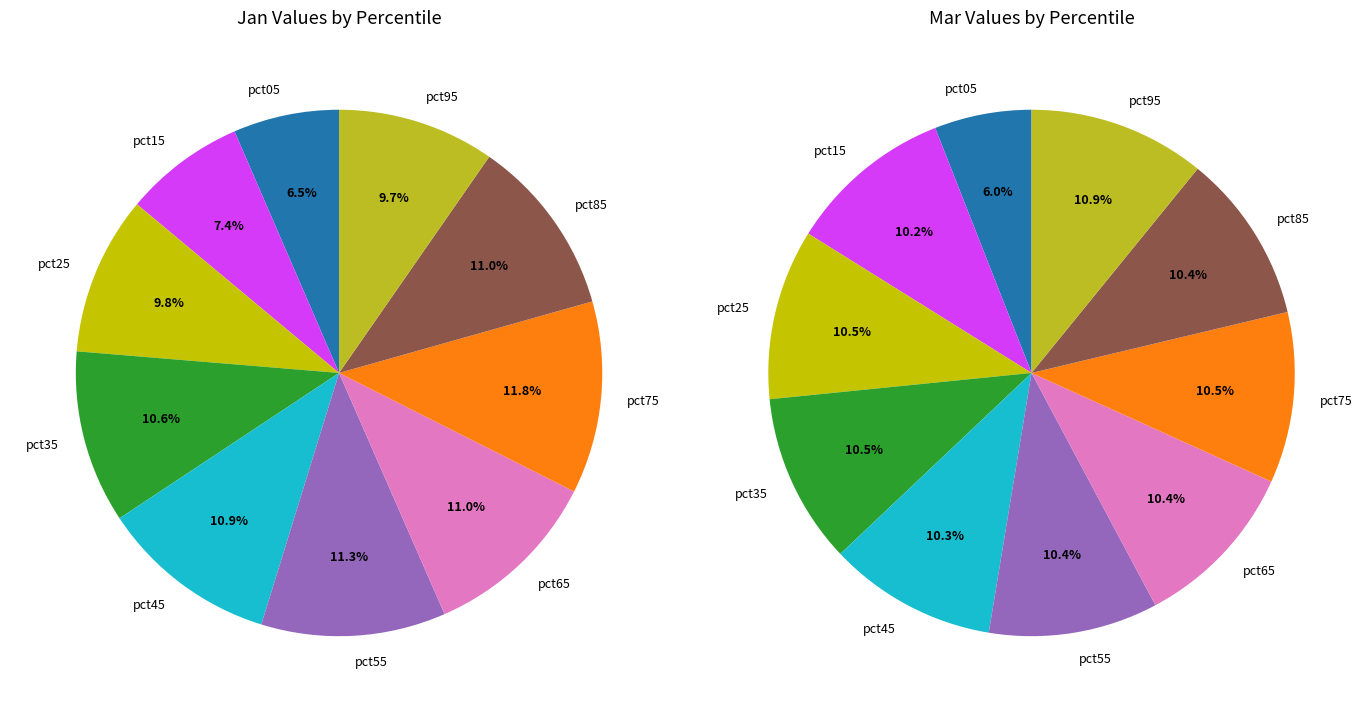

What is the difference between the highest and lowest values at 5?

0.3